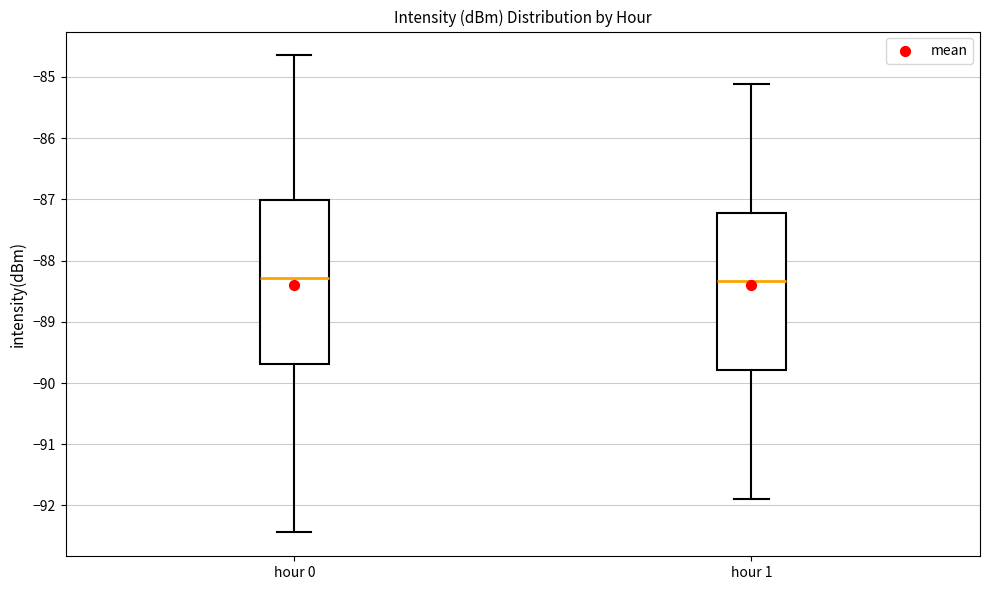

Which box is the tallest, from its lower edge to its upper edge?

hour 0